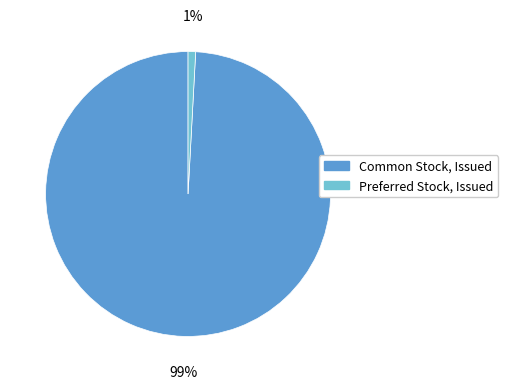

Rank the categories by value from highest to lowest.

Common Stock, Issued, Preferred Stock, Issued